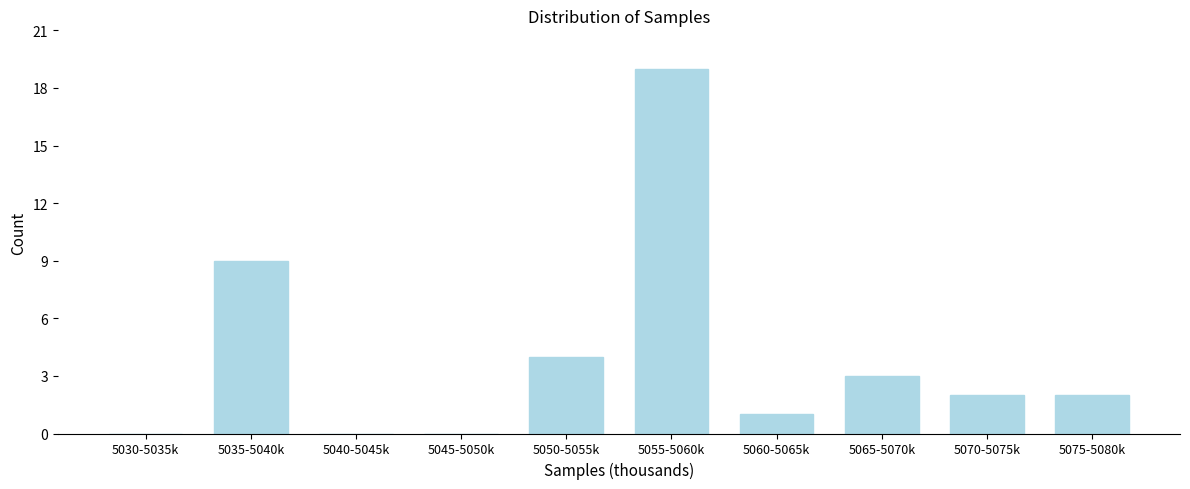

Reading left to right, transcribe all the data shown in this chart.

5030-5035k=0	5035-5040k=9	5040-5045k=0	5045-5050k=0	5050-5055k=4	5055-5060k=19	5060-5065k=1	5065-5070k=3	5070-5075k=2	5075-5080k=2